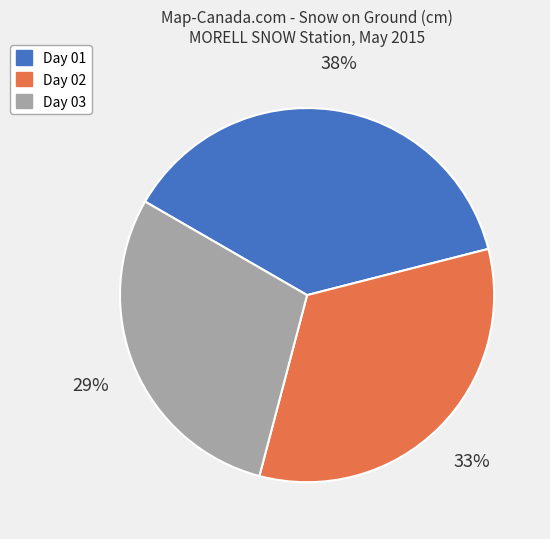

Does Day 02 represent more than half of the total?

No